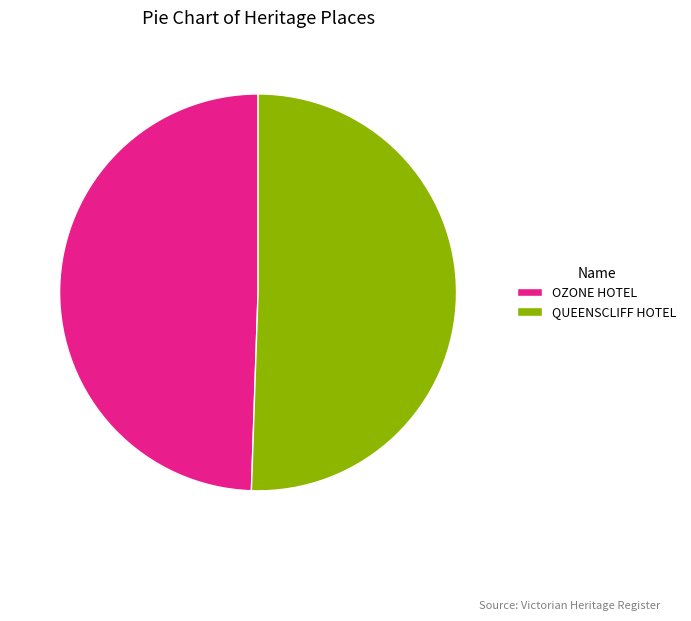

What is the smallest slice in the pie chart?

OZONE HOTEL